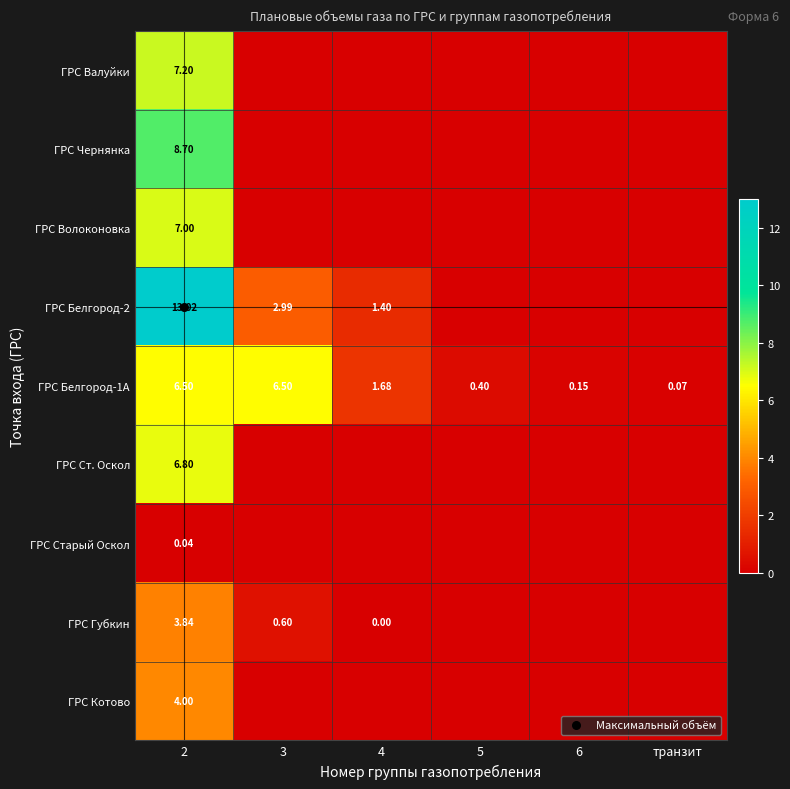

Is it true that ГРС Валуйки equals 7.2 at 2?

True